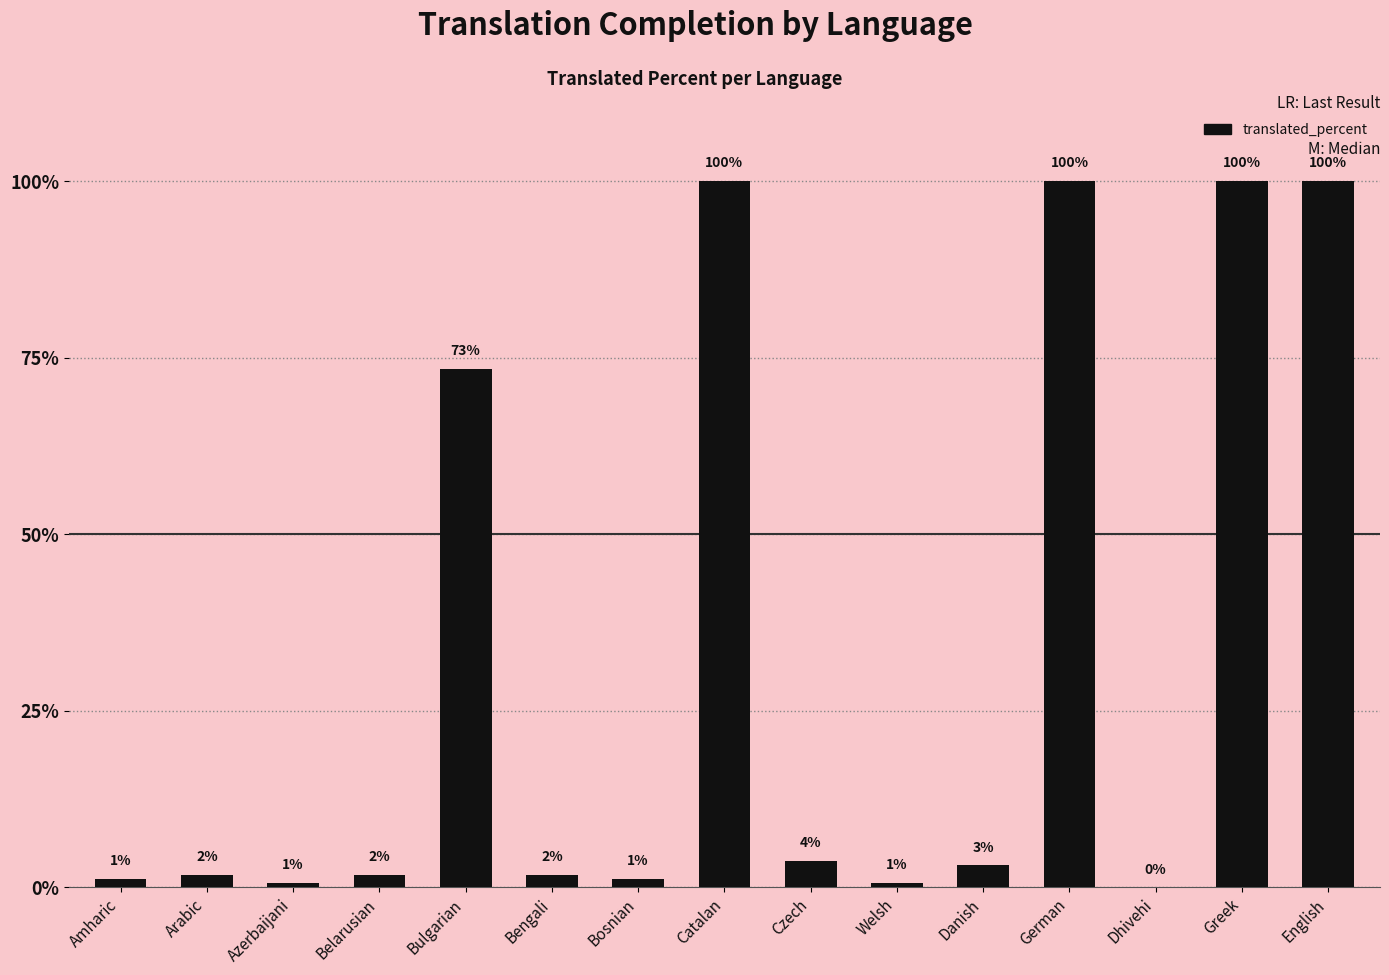

What is the label of the 7th bar from the right?

Czech